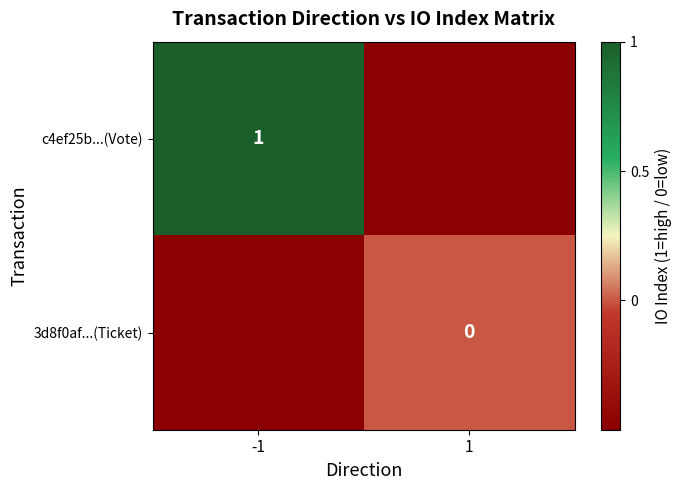

Is the value of 3d8f0af...(Ticket) at 1 greater than the value of c4ef25b...(Vote) at -1?

No